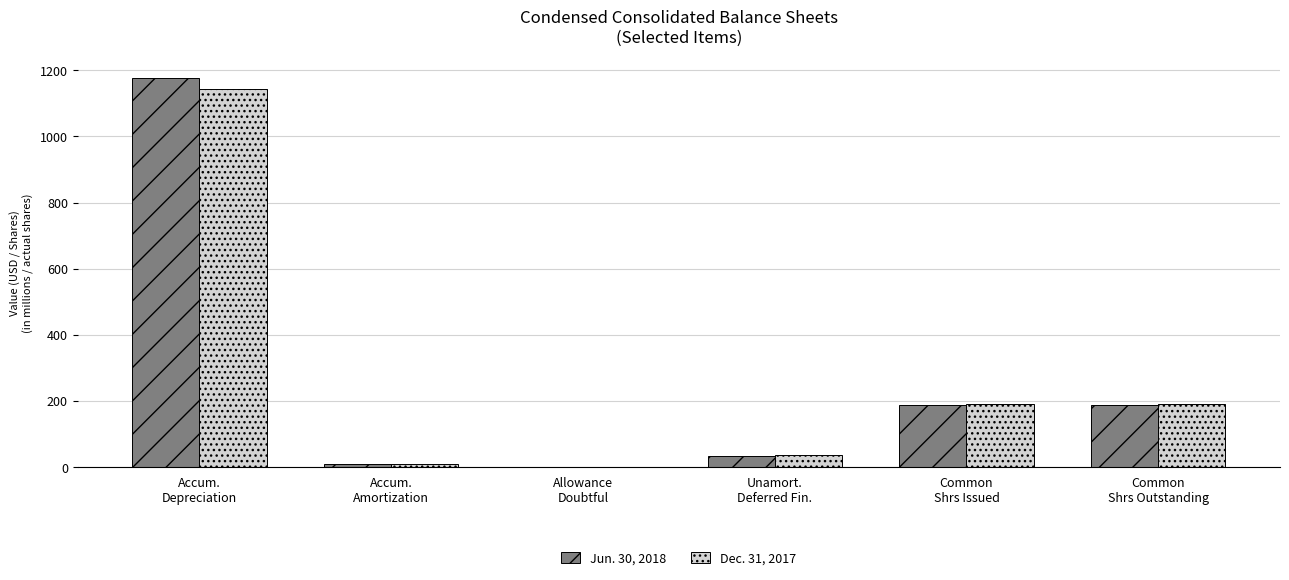

How many groups of bars are there?

6